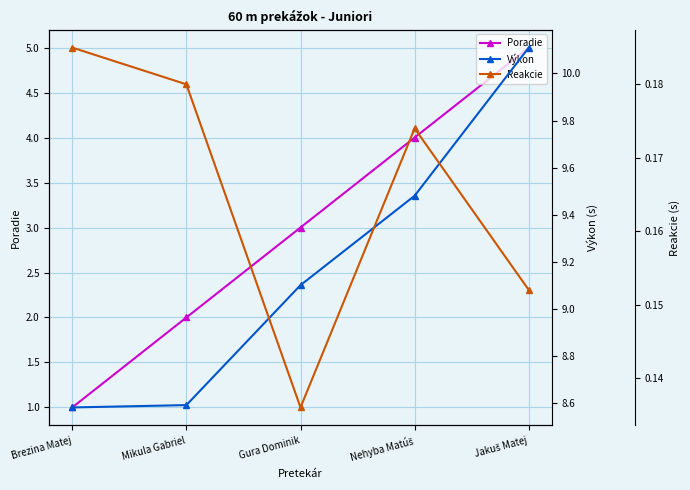

What is the difference between the maximum and minimum values in the Poradie series?

4